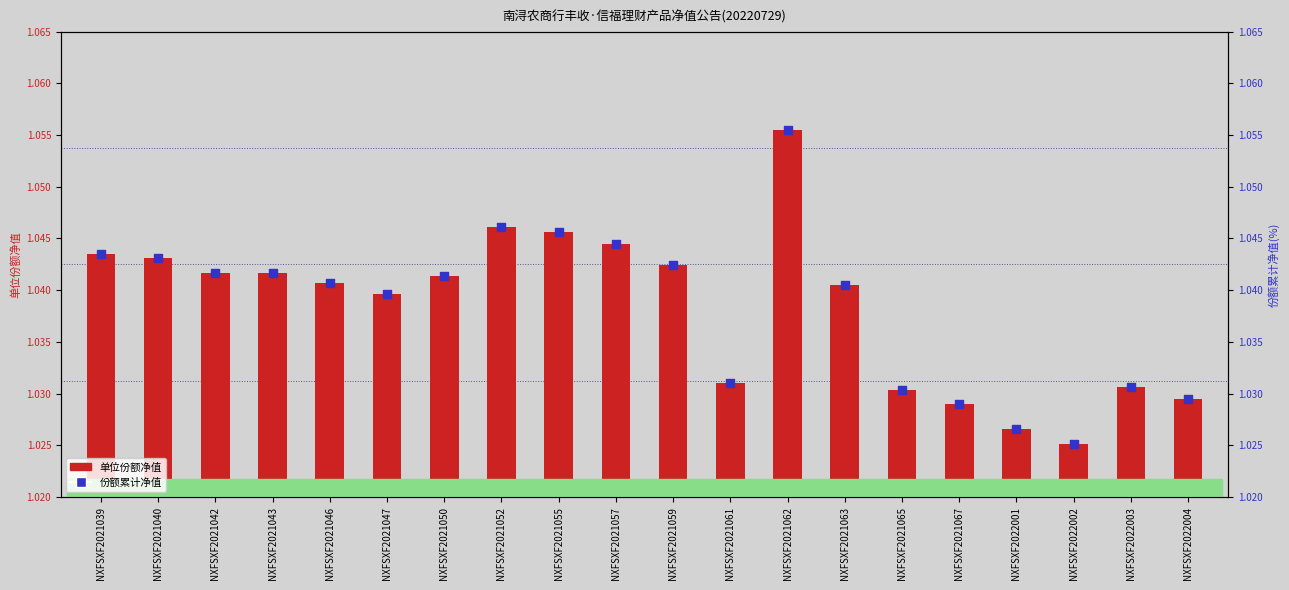

Is the value of 单位份额净值 at NXFSXF2021046 greater than the value of 份额累计净值 at NXFSXF2021047?

Yes